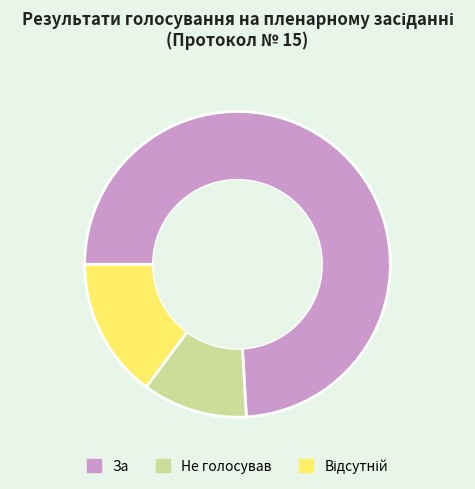

Does any single category account for the majority?

Yes